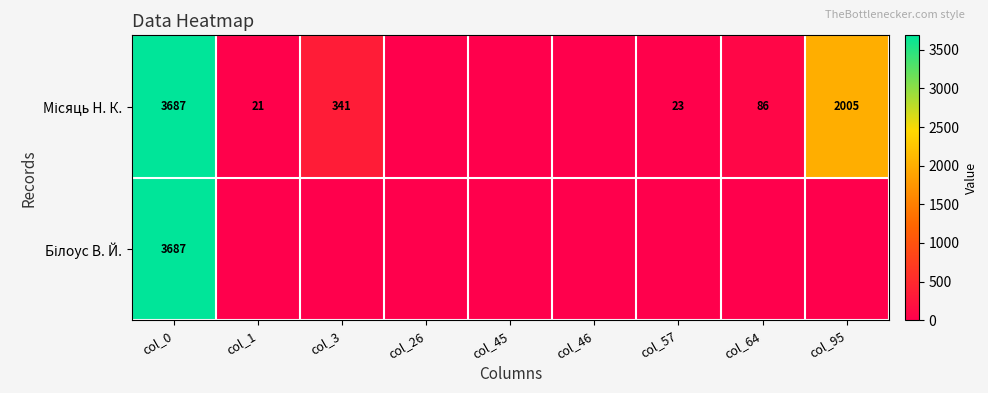

Where is Місяць Н. К. nearest to the value 1843?

col_95